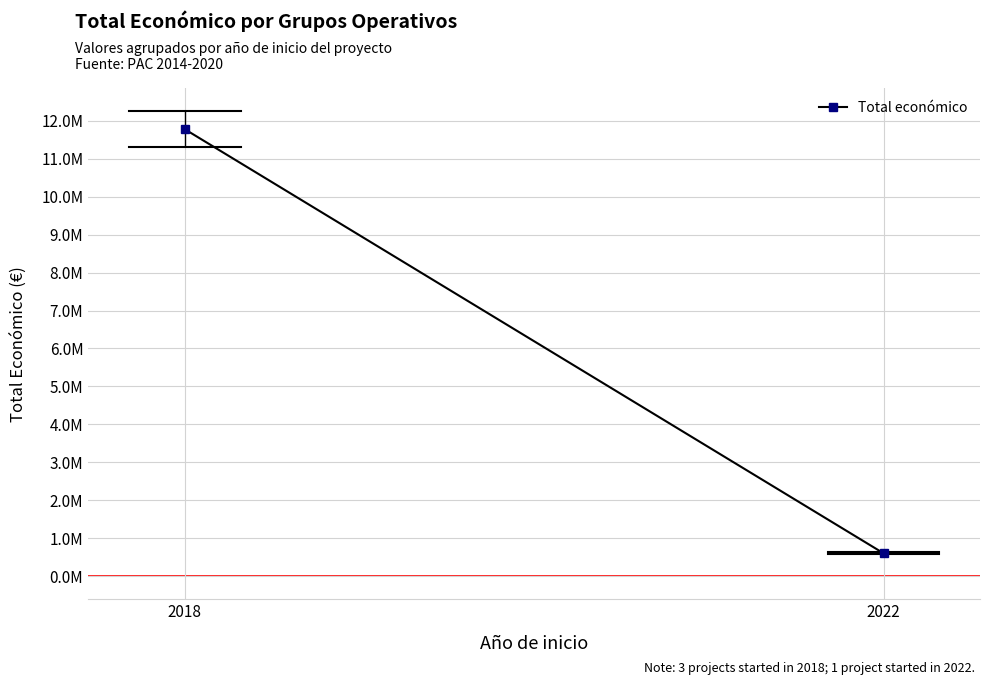

Reading right to left, list all the values displayed in this chart.

599022	11784423